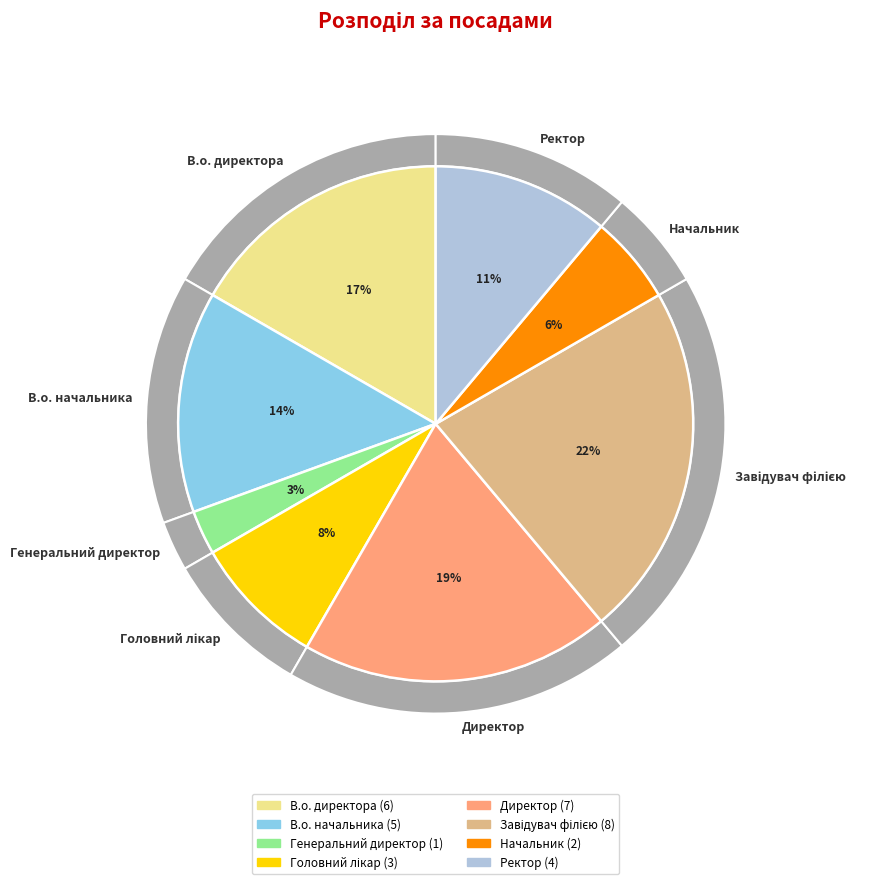

True or false: Начальник accounts for 11% of the total.

False